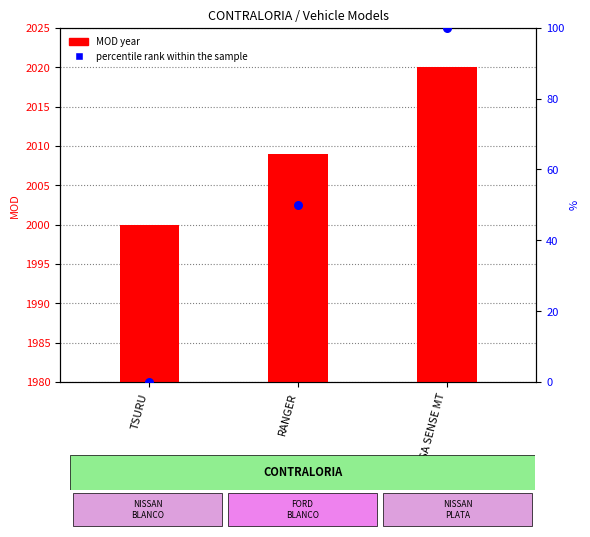

At which category is the sum across all series the highest?

VERSA SENSE MT